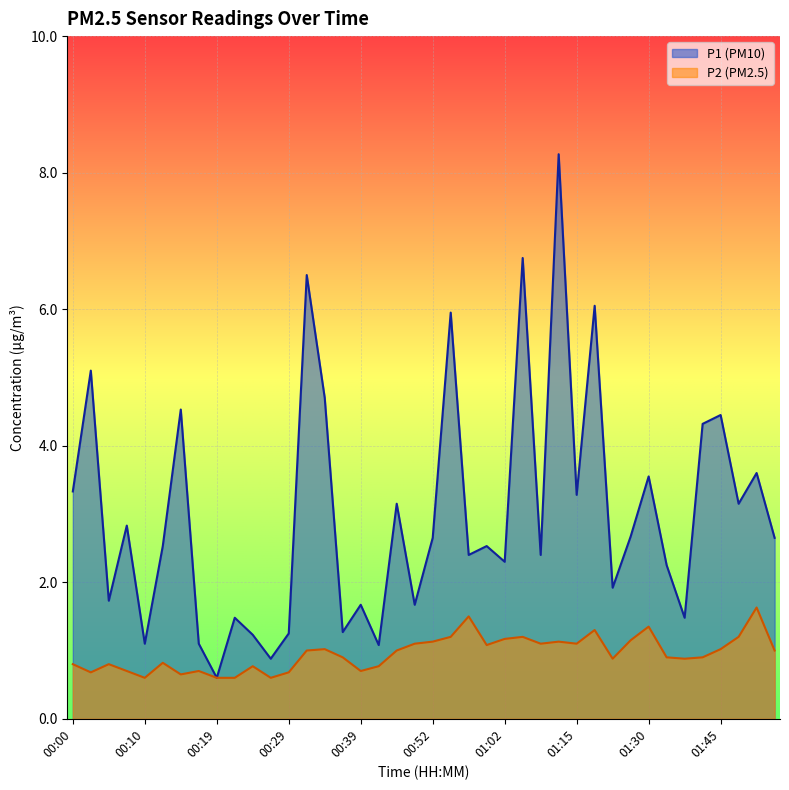

What is the sum of the P2 values at 00:00 and 00:07?

1.5